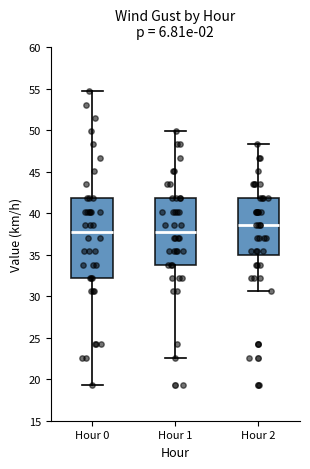

Which box's median line is the highest?

Hour 2